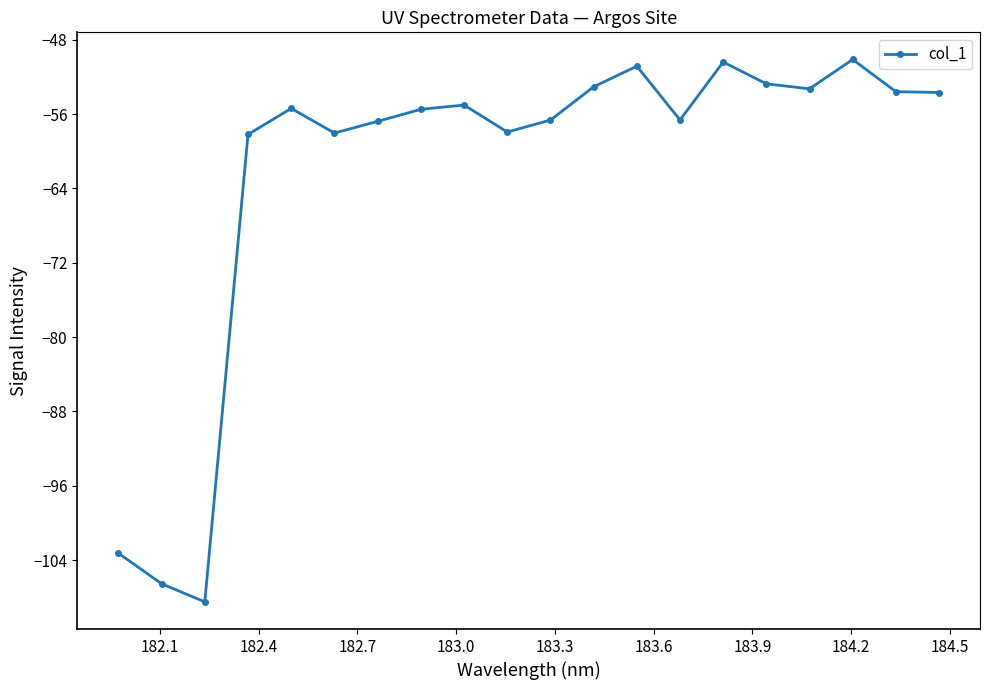

What is the sum of all values?

-1246.2